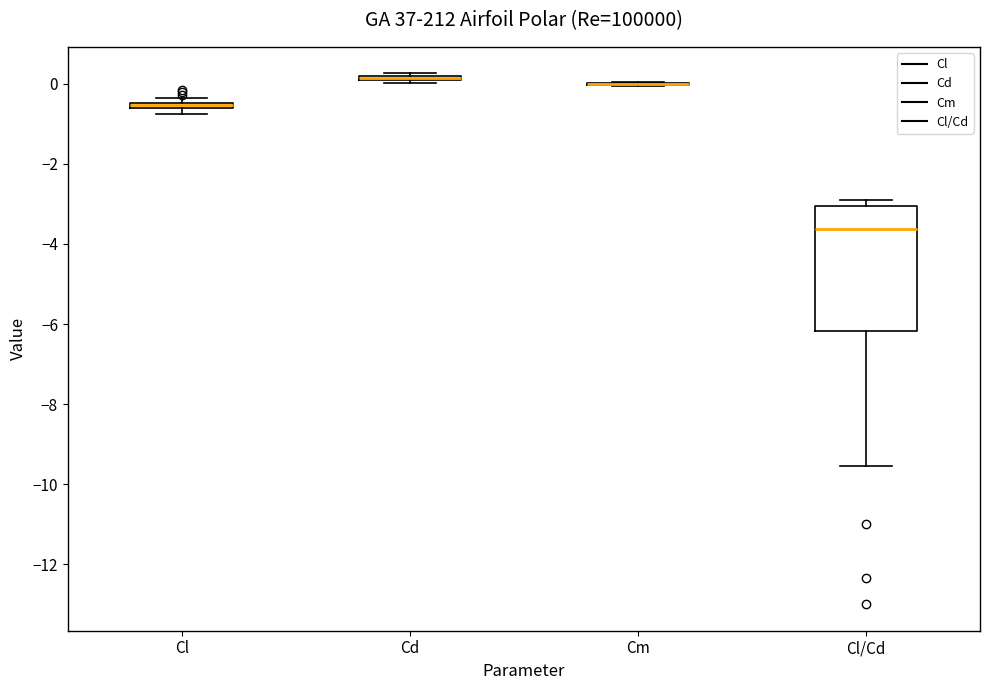

Where is the upper edge of the box for Cl/Cd on the y-axis? The values are not printed on the chart, so give them approximately, as read against the axis.

-3.0